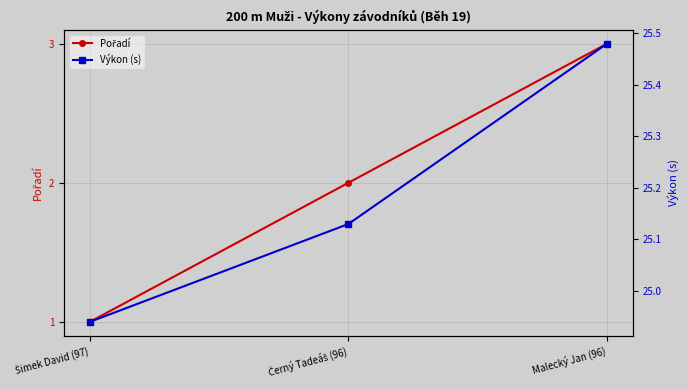

At which category is the sum across all series the highest?

Malecký Jan (96)